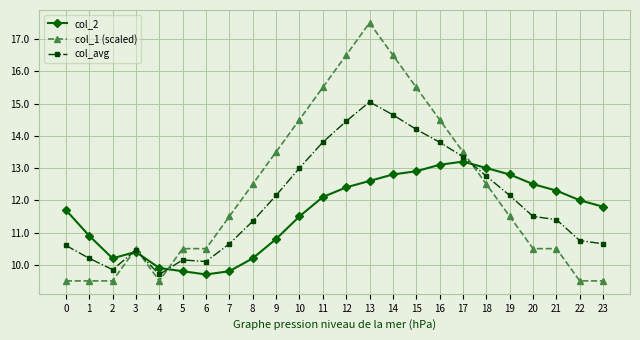

Where is the first local minimum for col_2?

2